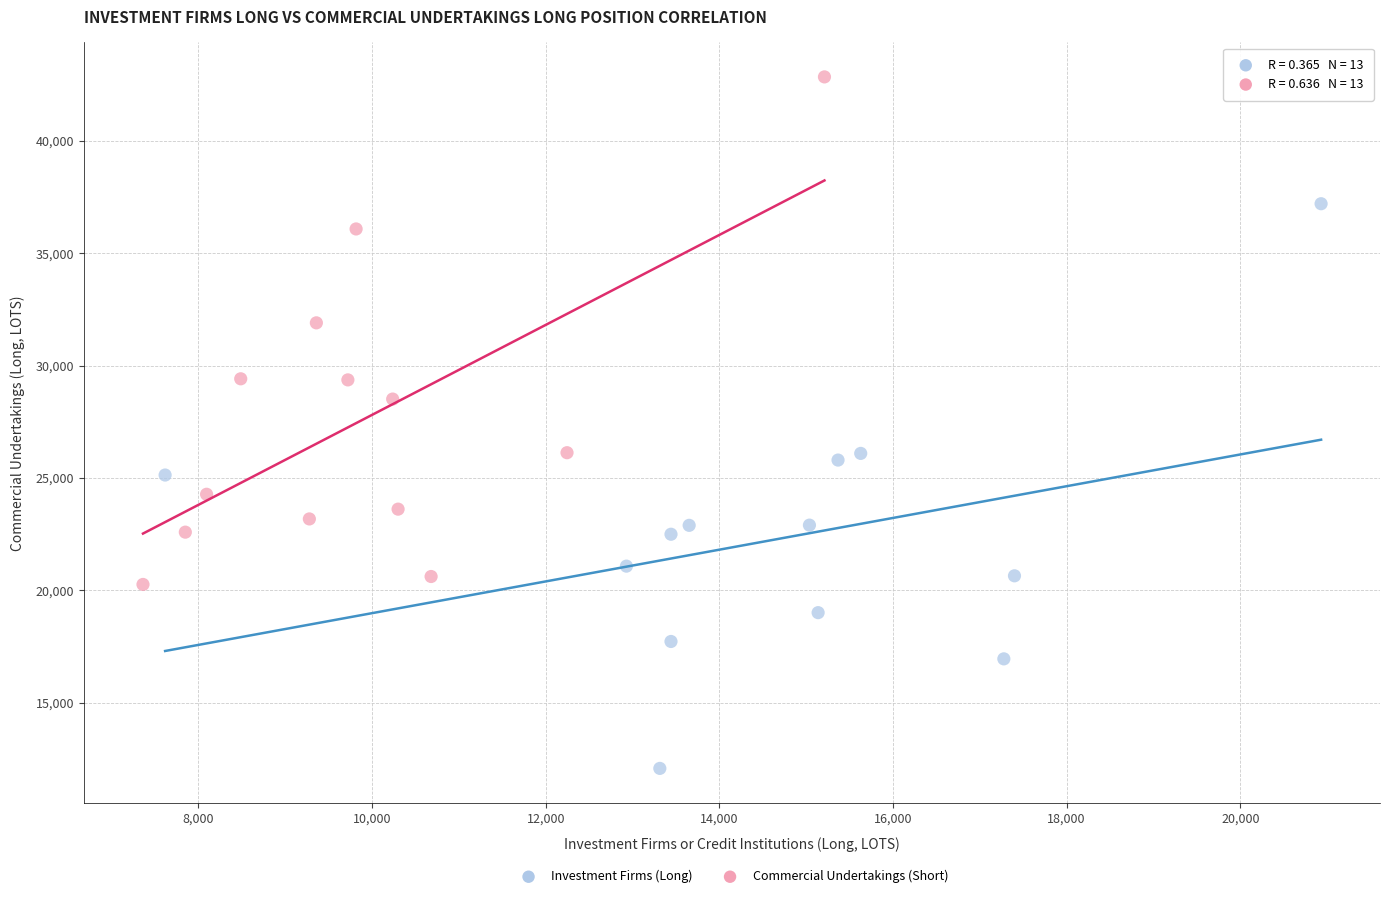

Which series contains the lowest Y value?

Investment Firms (Long)